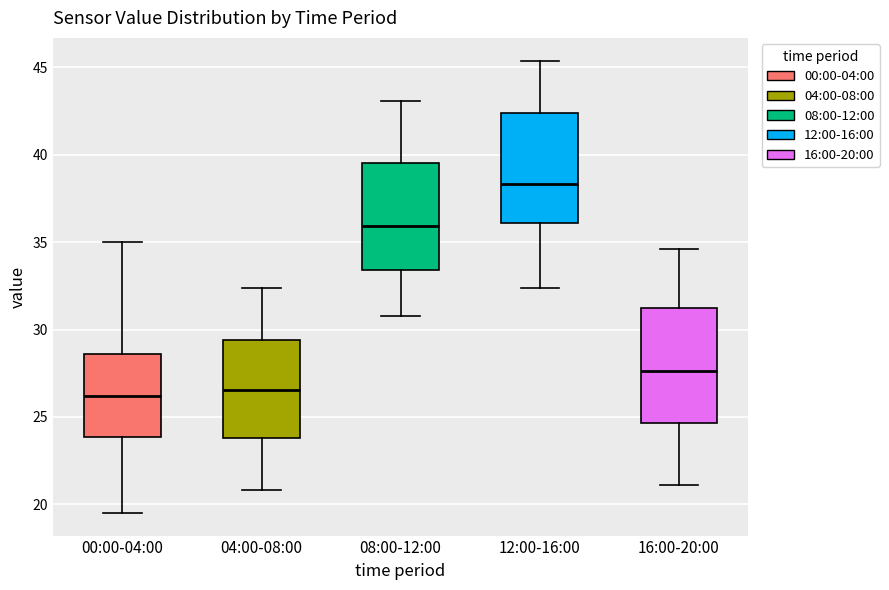

Reading left to right, read every box against the y-axis: the position of its median line, the range the box covers, and the ends of its whiskers. The values are not printed on the chart, so give them approximately, as read against the axis.

00:00-04:00: median 26.0, box 24.0 to 28.5, whiskers 19.5 to 35.0
04:00-08:00: median 26.5, box 24.0 to 29.5, whiskers 21.0 to 32.5
08:00-12:00: median 36.0, box 33.5 to 39.5, whiskers 31.0 to 43.0
12:00-16:00: median 38.5, box 36.0 to 42.5, whiskers 32.5 to 45.5
16:00-20:00: median 27.5, box 24.5 to 31.0, whiskers 21.0 to 34.5